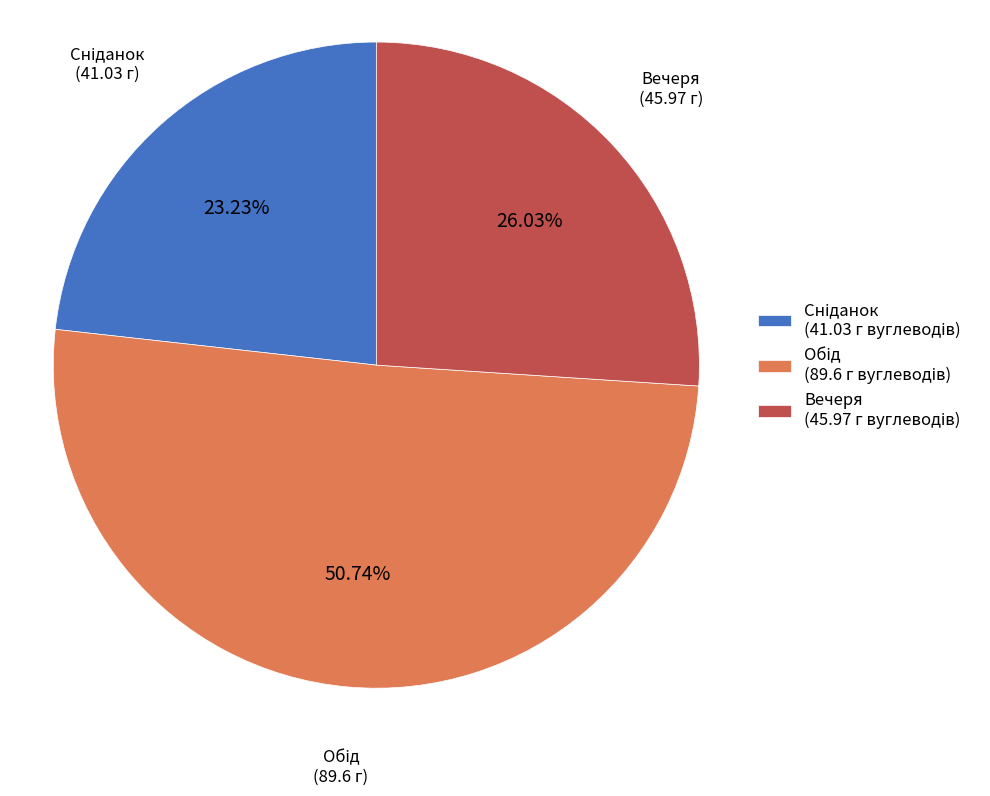

Is there any slice that represents more than half of the pie?

Yes